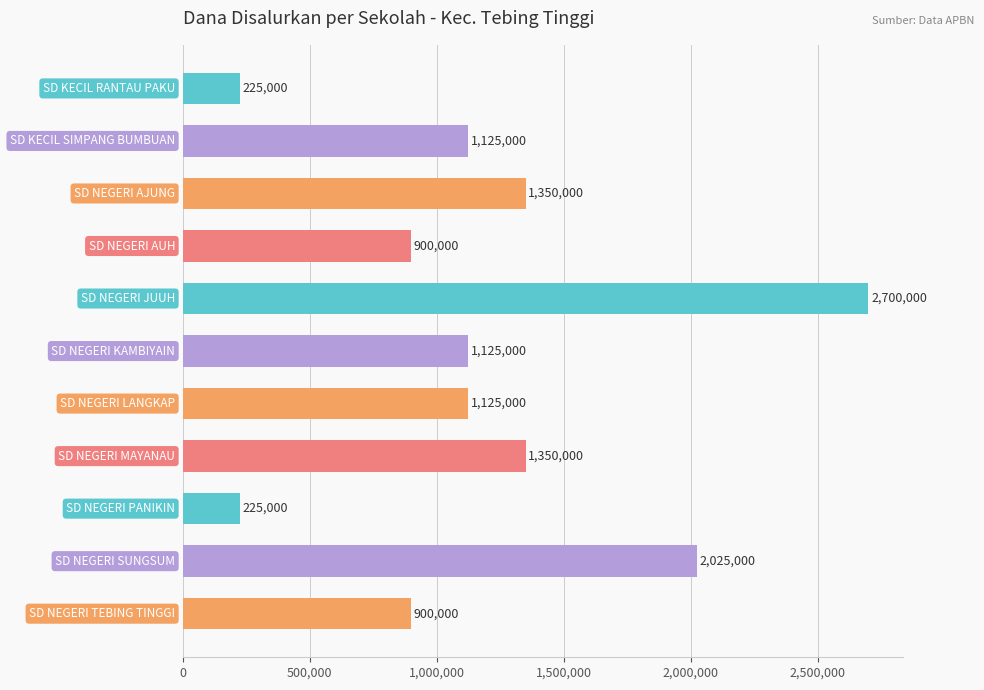

Reading bottom to top, list all the values displayed in this chart.

900000	2025000	225000	1350000	1125000	1125000	2700000	900000	1350000	1125000	225000